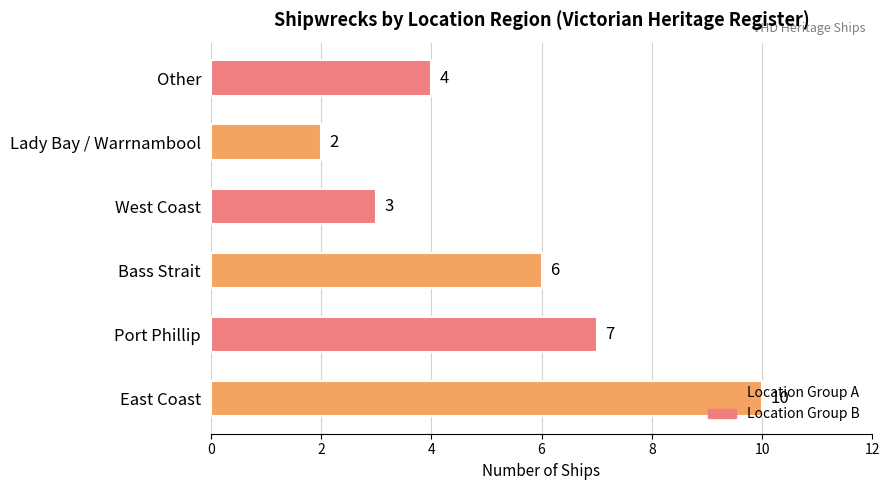

Read the value at Other.

4